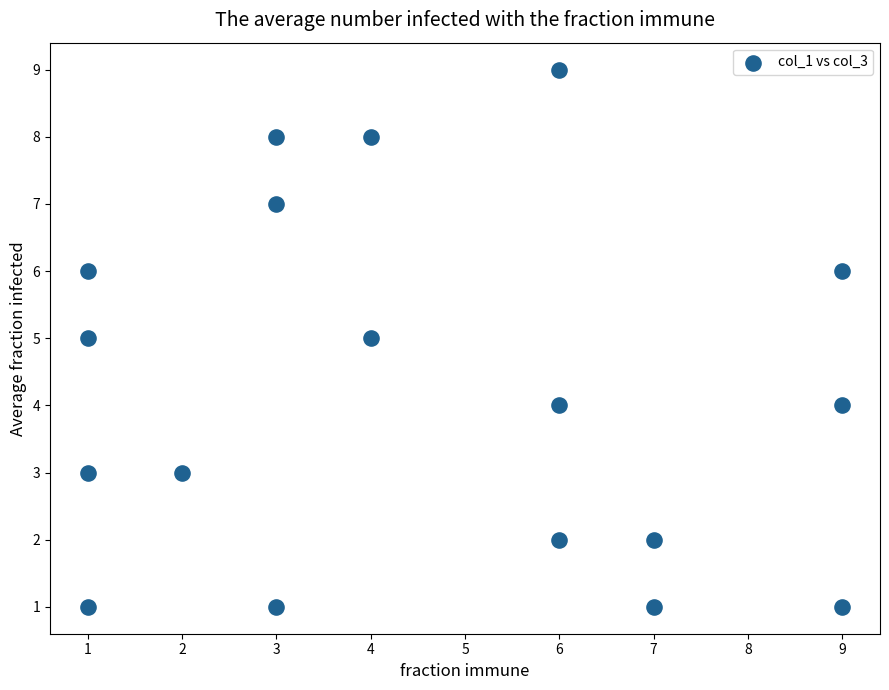

What is the range of Y values (max minus min)?

8